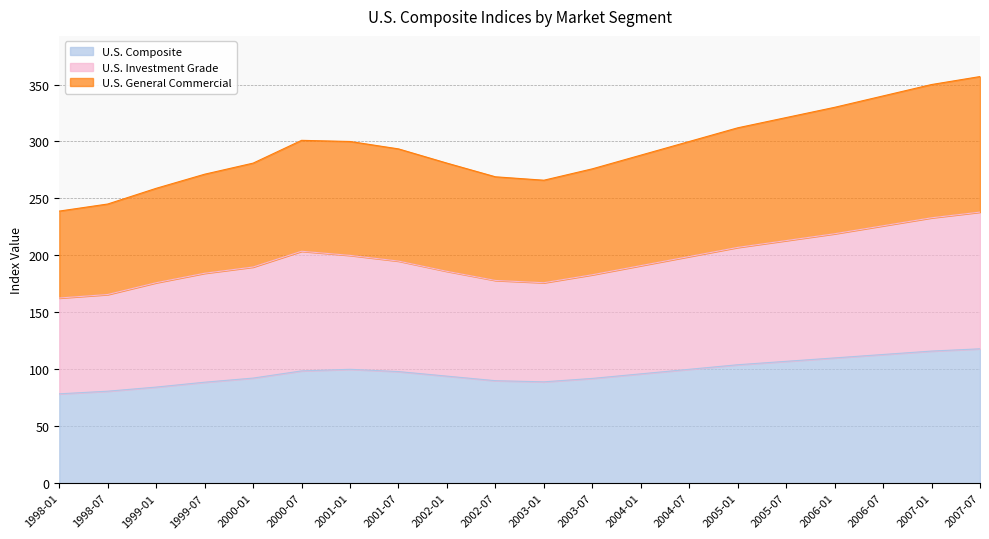

What is the total value across all series at 2003-07?

276.0